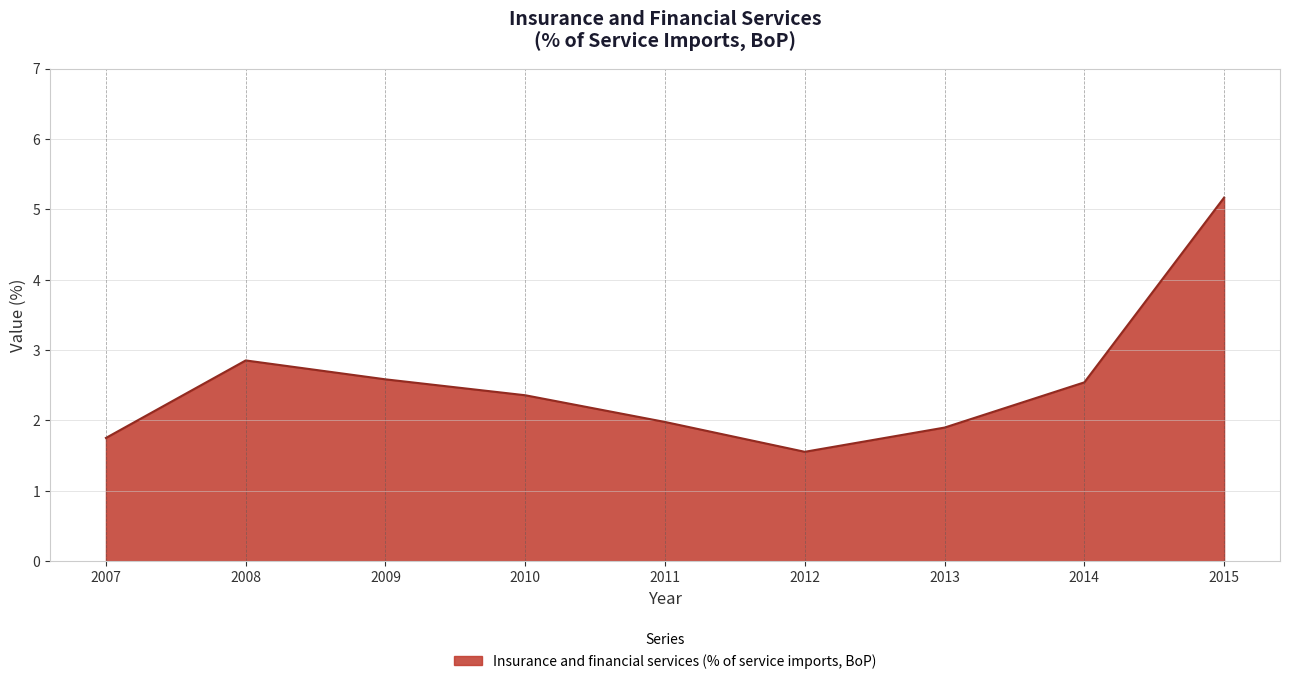

At which category does the chart reach its peak across all series?

2015